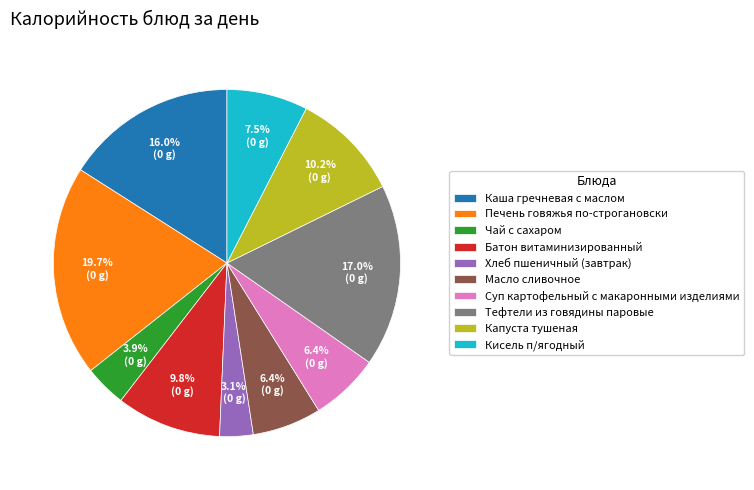

What is the total percentage of Чай с сахаром and Капуста тушеная?

14.1%